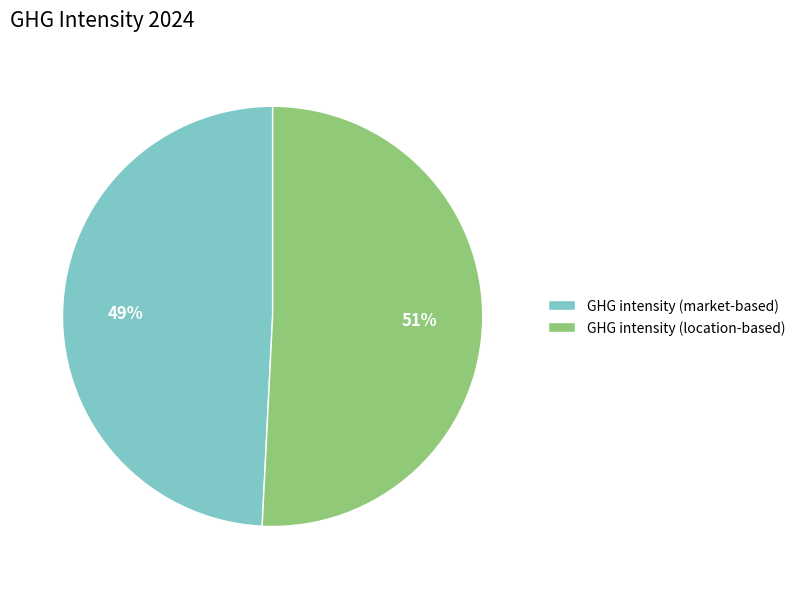

Count the number of slices in the pie.

2